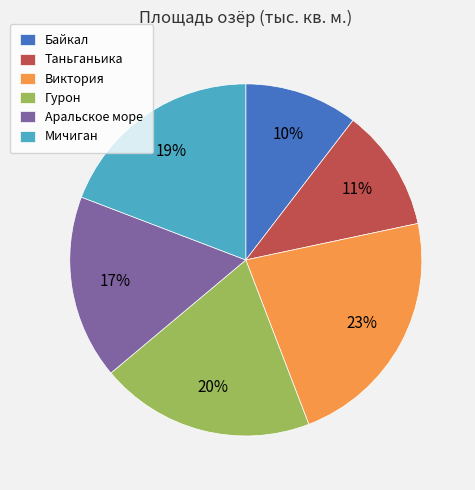

Count the number of slices in the pie.

6